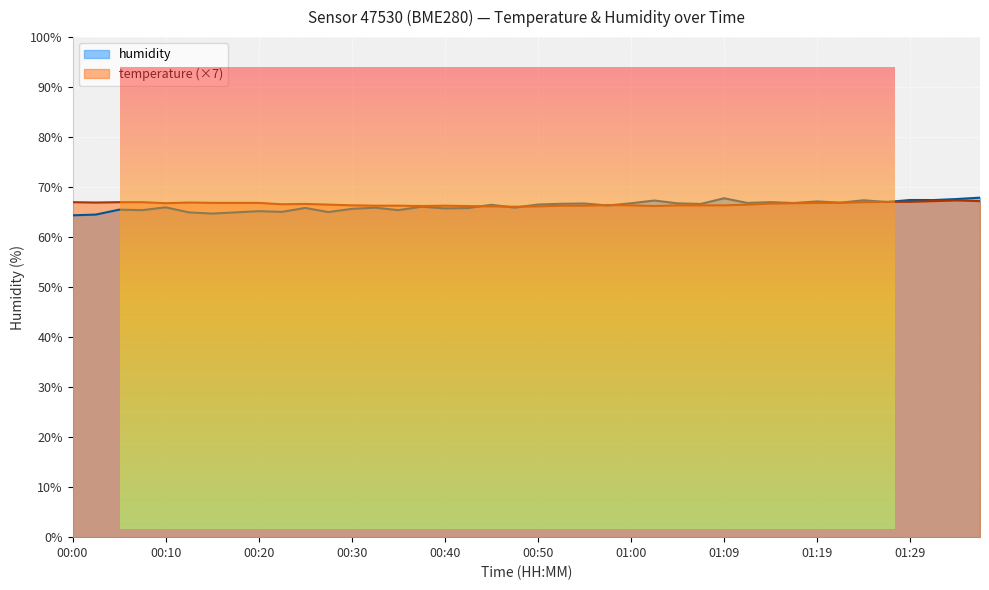

What is the label of the 36th point from the left?

01:27